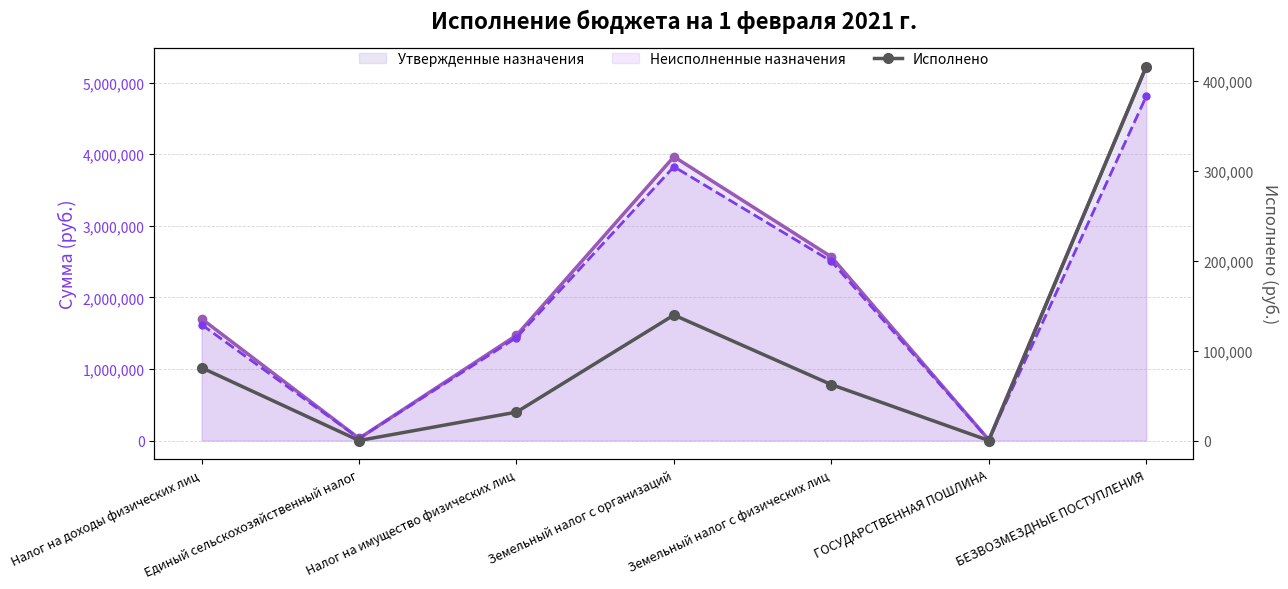

What position from the left is Земельный налог с организаций?

4